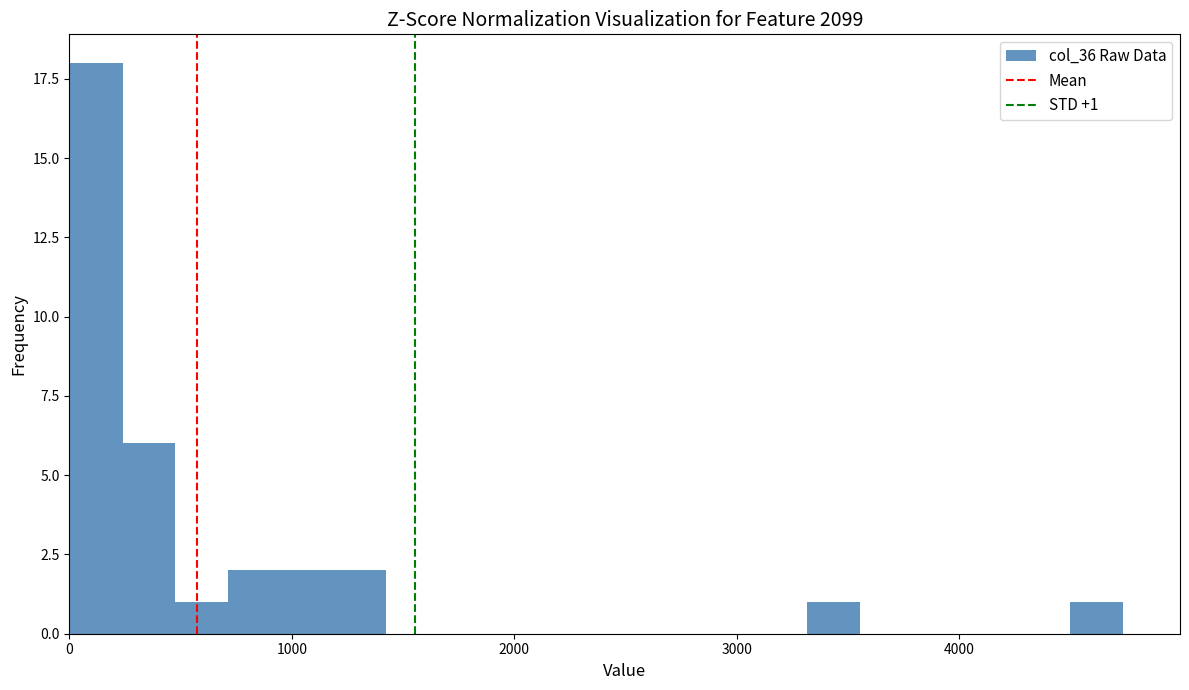

Read against the x-axis, roughly where is the centre of the tallest bar?

100